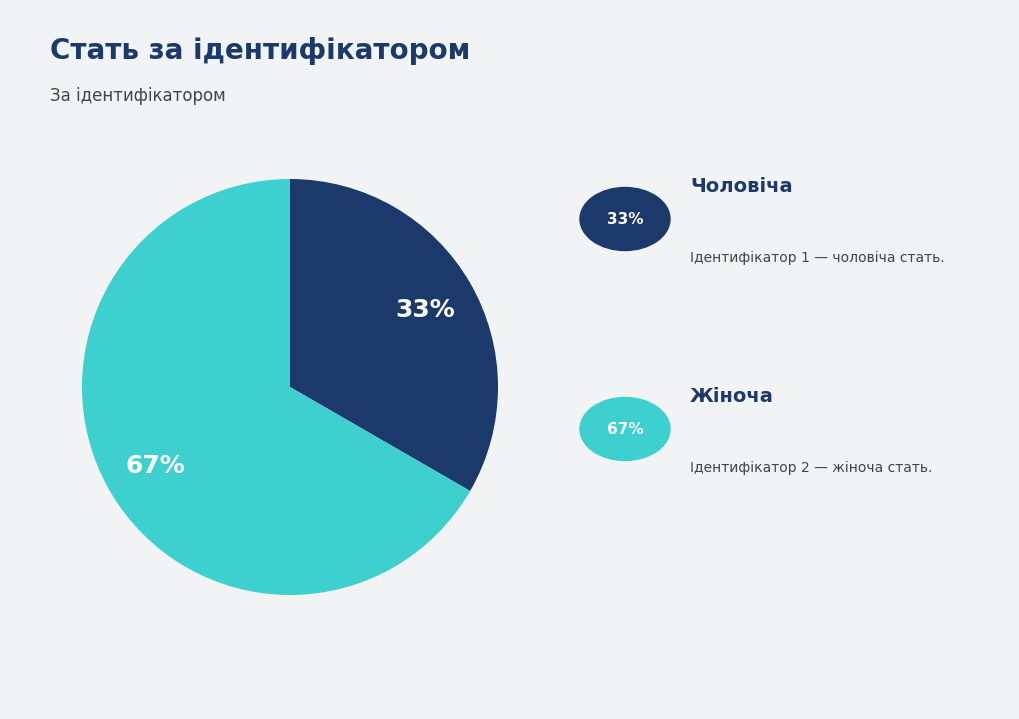

To the nearest percent, what is the average slice percentage?

50%